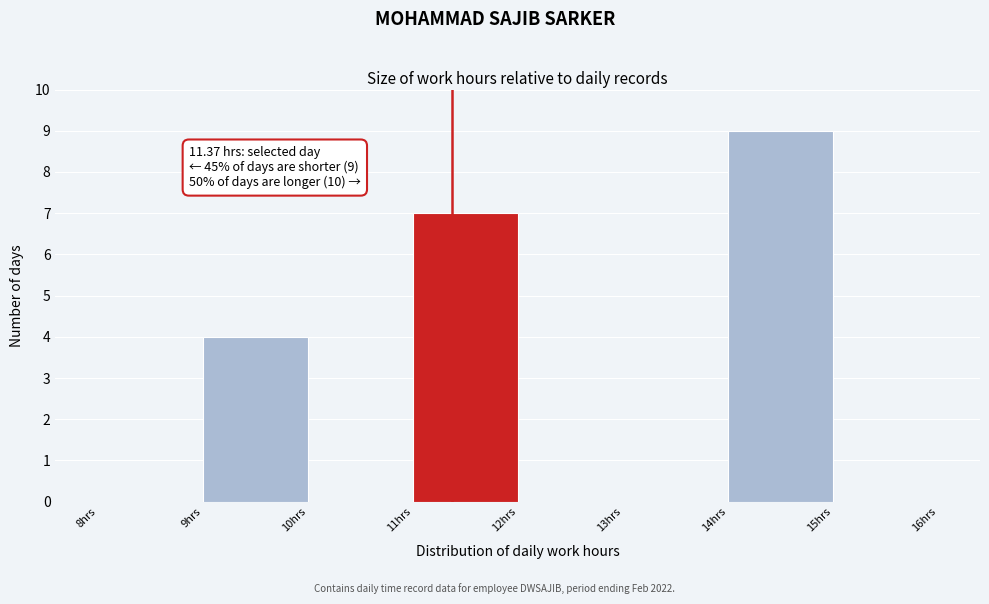

Over which range of the x-axis is the bar tallest?

14 to 15